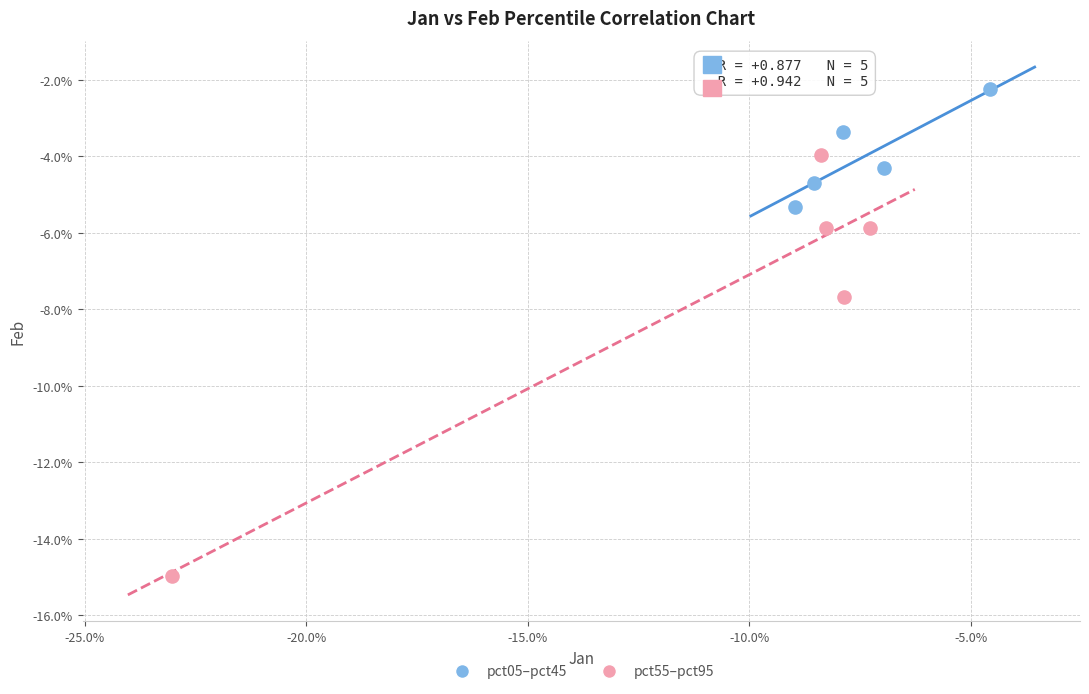

What are all the series names shown in the legend?

pct05–pct45, pct55–pct95